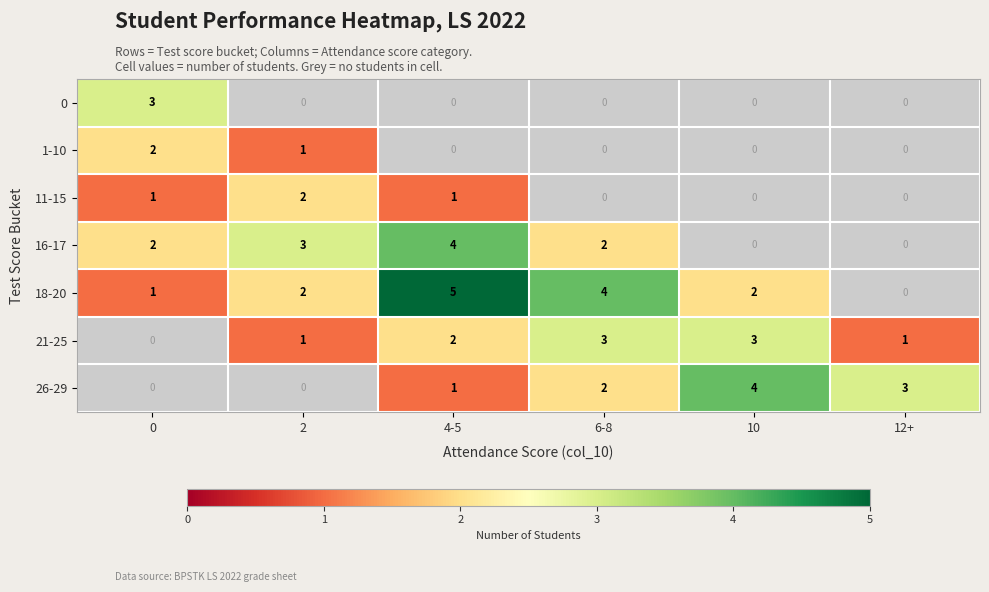

The value of 0 at 0 is 3. True or false?

True